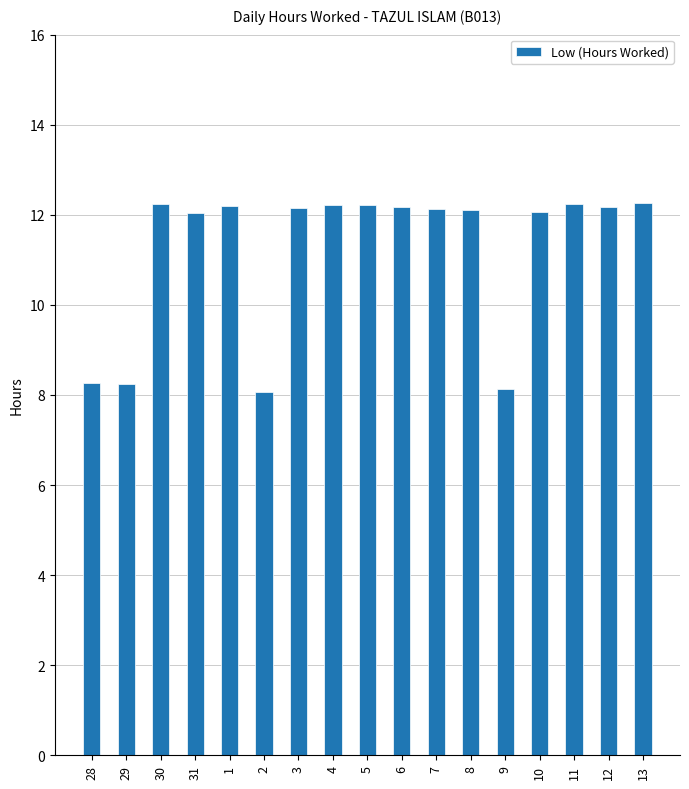

What is the smallest value displayed?

8.1